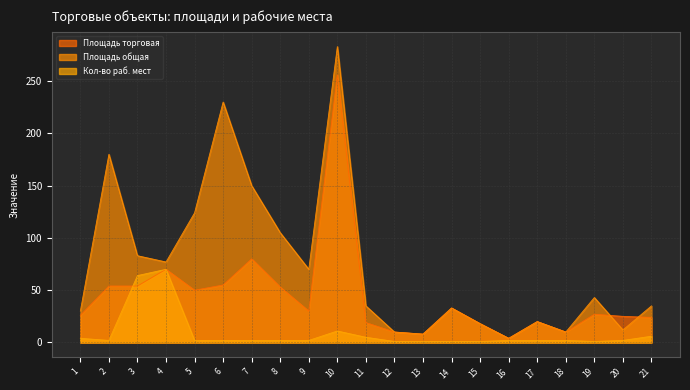

Reading left to right, transcribe all the data shown in this chart.

Площадь торговая: 26	54	54	70	50	55	80	53	30	256	19	10	8	33	18	4	20	10	27	25	24
Площадь общая: 30	180	83	77	124	230	150	105	70	283	35	10	8	33	18	4	20	10	43	12	35
Кол-во раб. мест: 4	2	64	70	2	2	2	2	2	11	5	1	1	1	1	2	2	2	1	2	6